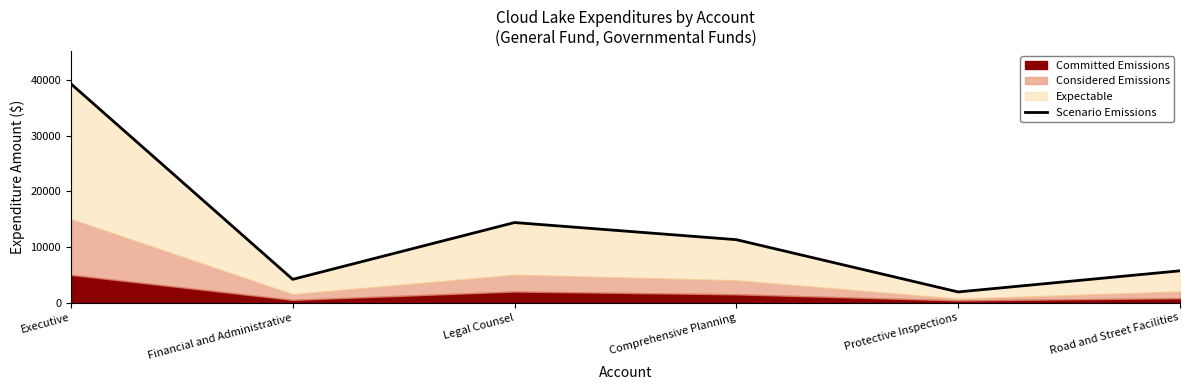

How many lines are shown in the chart?

1